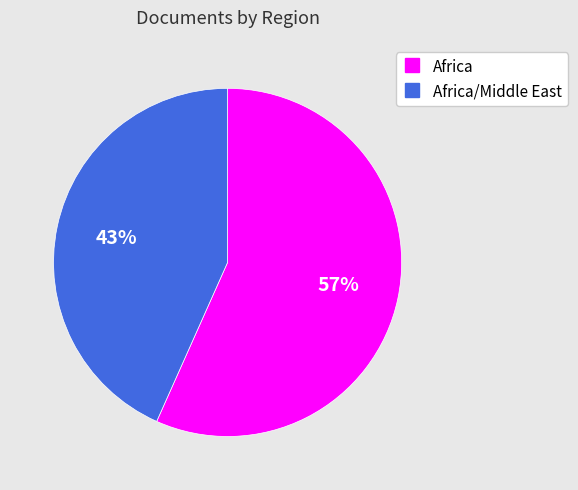

To the nearest percent, what is the average slice percentage?

50%